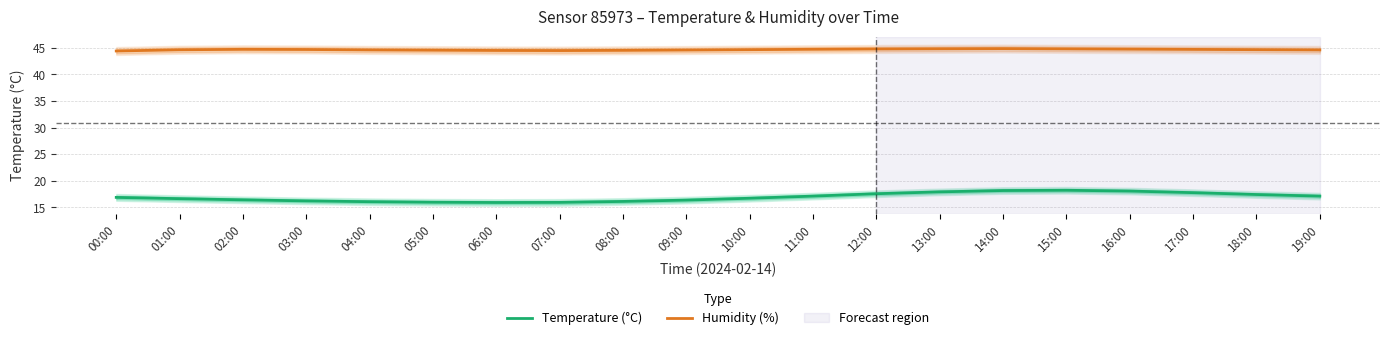

Is it true that Temperature (°C) equals 18.1 at 16:00?

True